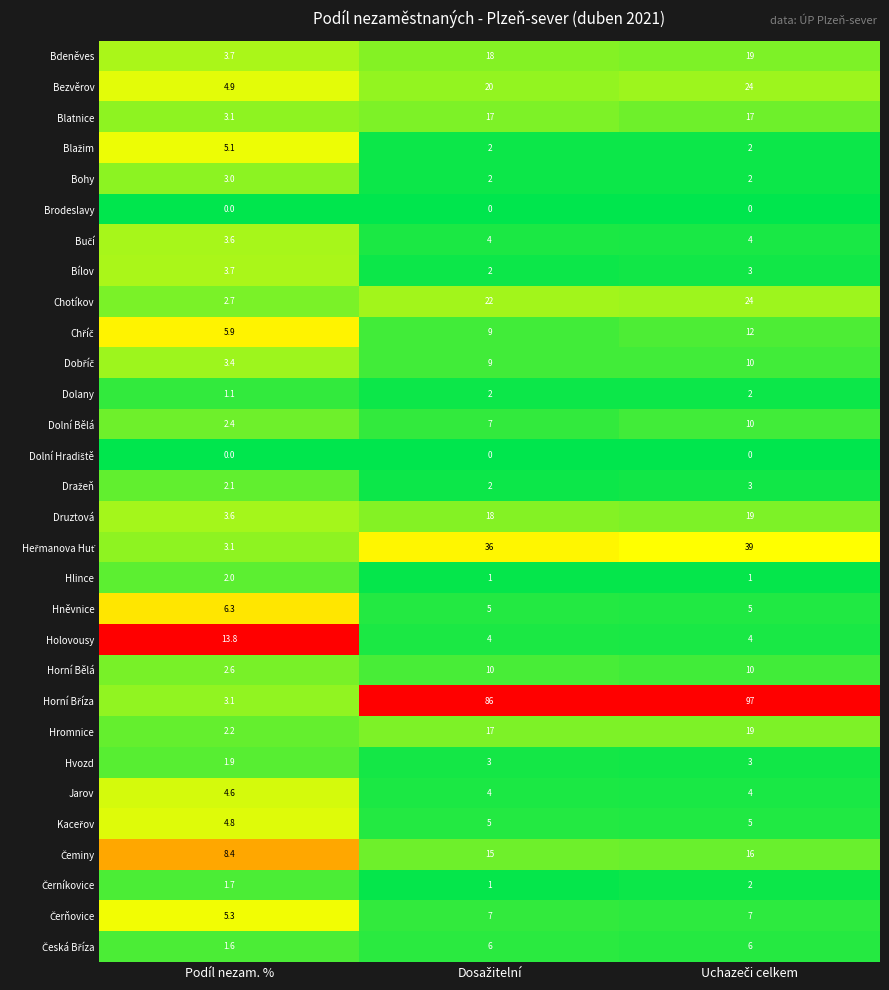

What is the average value of the Blatnice series?

12.4